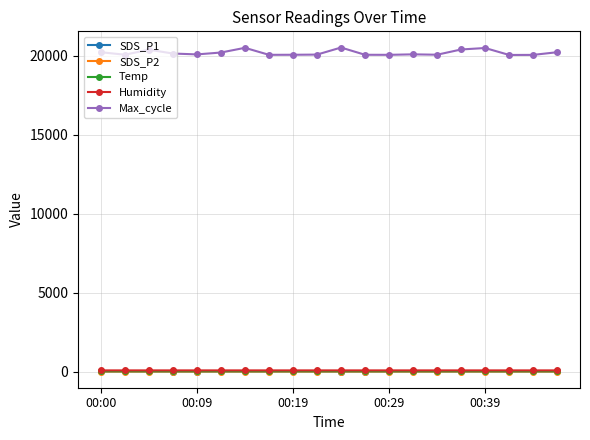

True or false: SDS_P2 and SDS_P1 intersect in this chart.

False